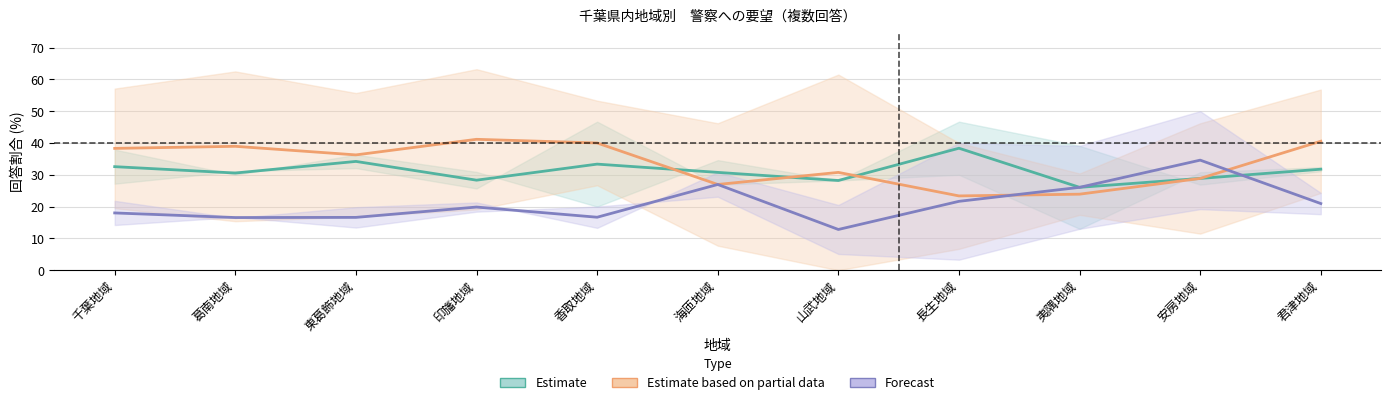

At which category does Partial reach its first local peak?

葛南地域